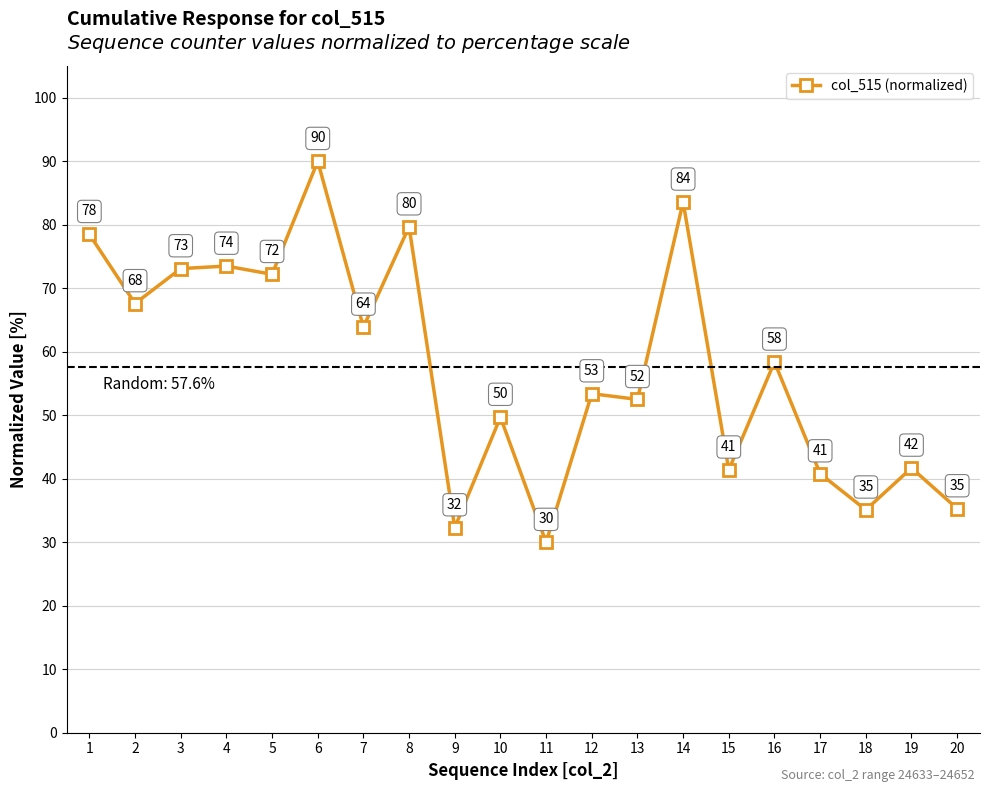

Is it true that the value at 19 is 56.8?

False